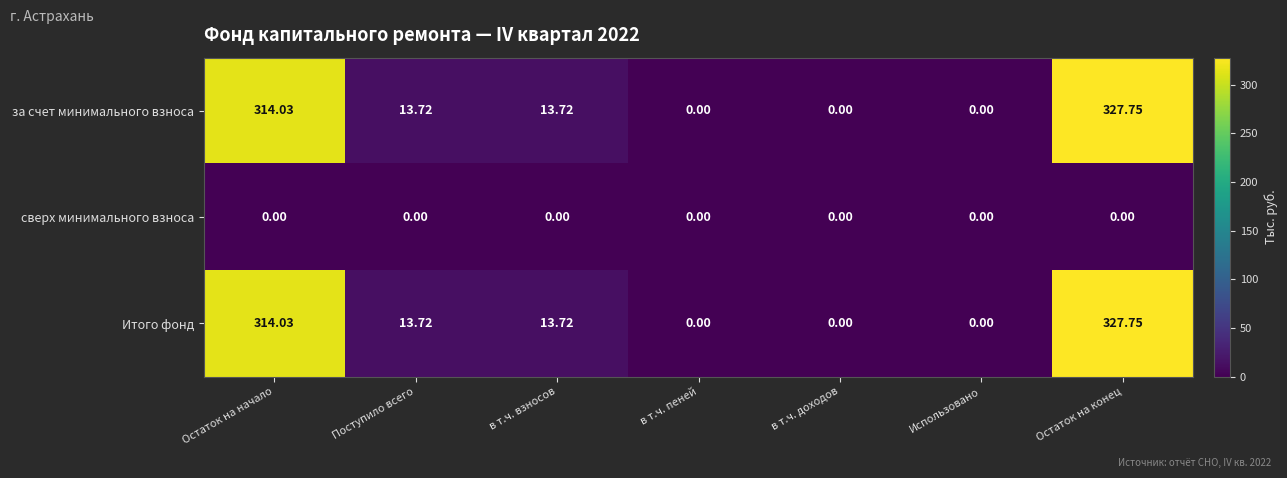

At which label does за счет минимального взноса first exceed 13?

Остаток на начало